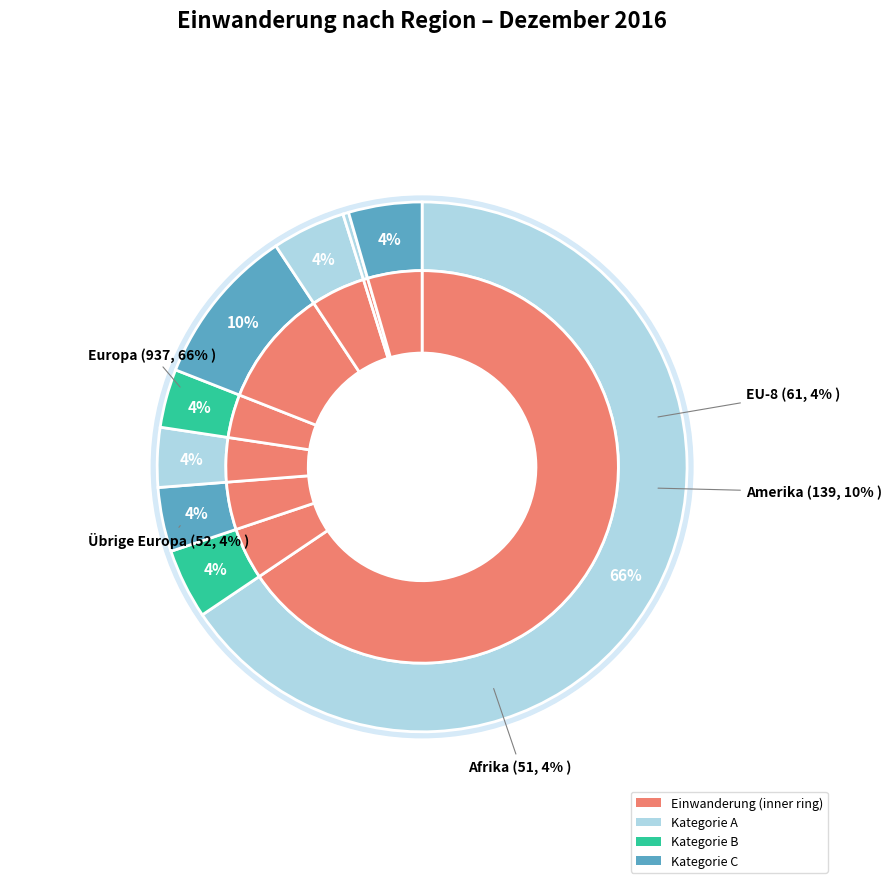

How many slices are in this pie chart?

9